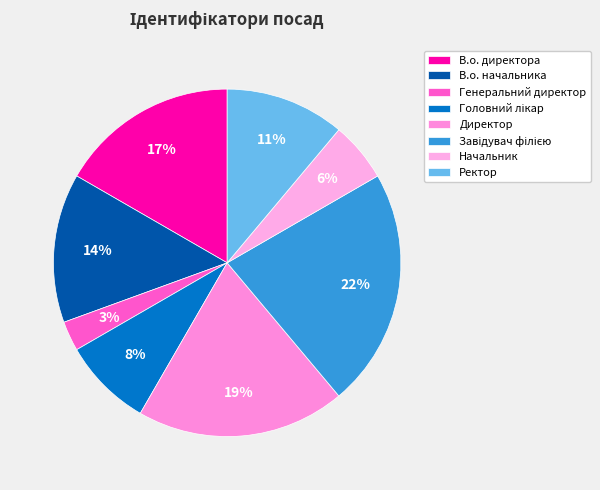

How many slices are in this pie chart?

8